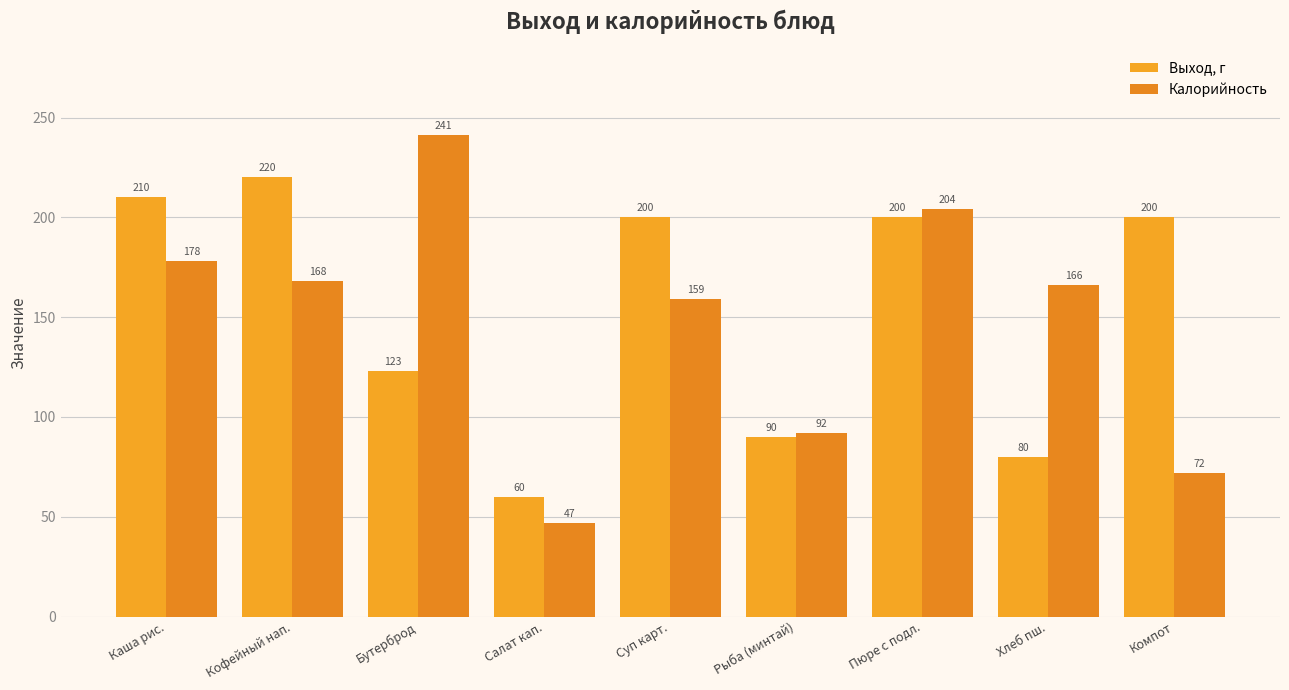

What is the maximum value shown in the chart?

241